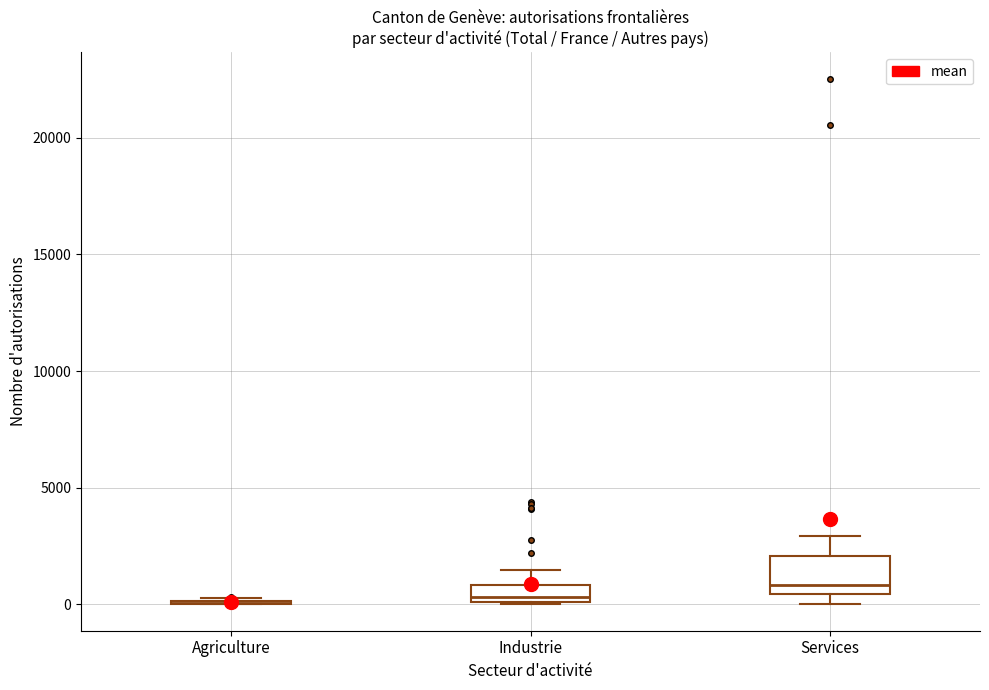

Which box is the tallest, from its lower edge to its upper edge?

Services